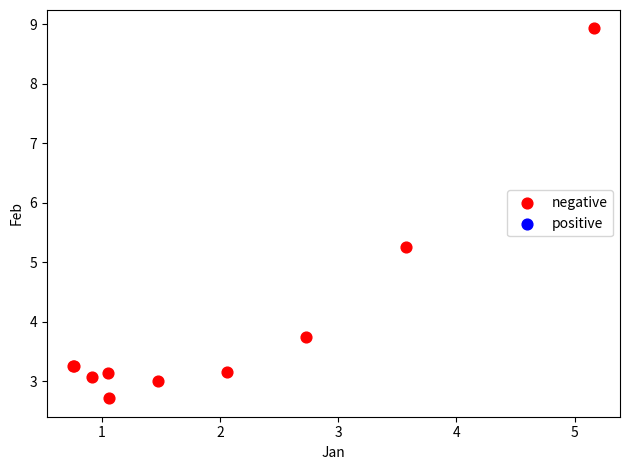

What Y value in the scatter plot is closest to 5?

5.3